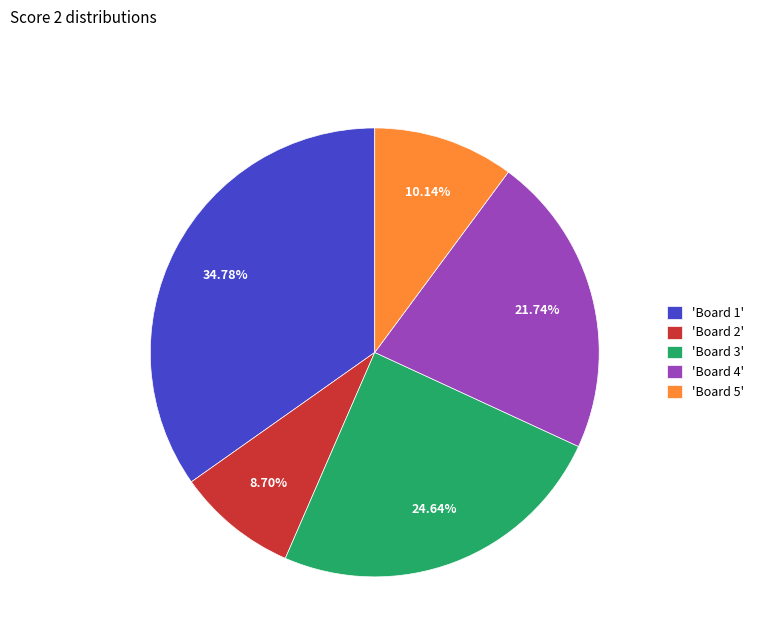

Is there a majority slice in this chart?

No